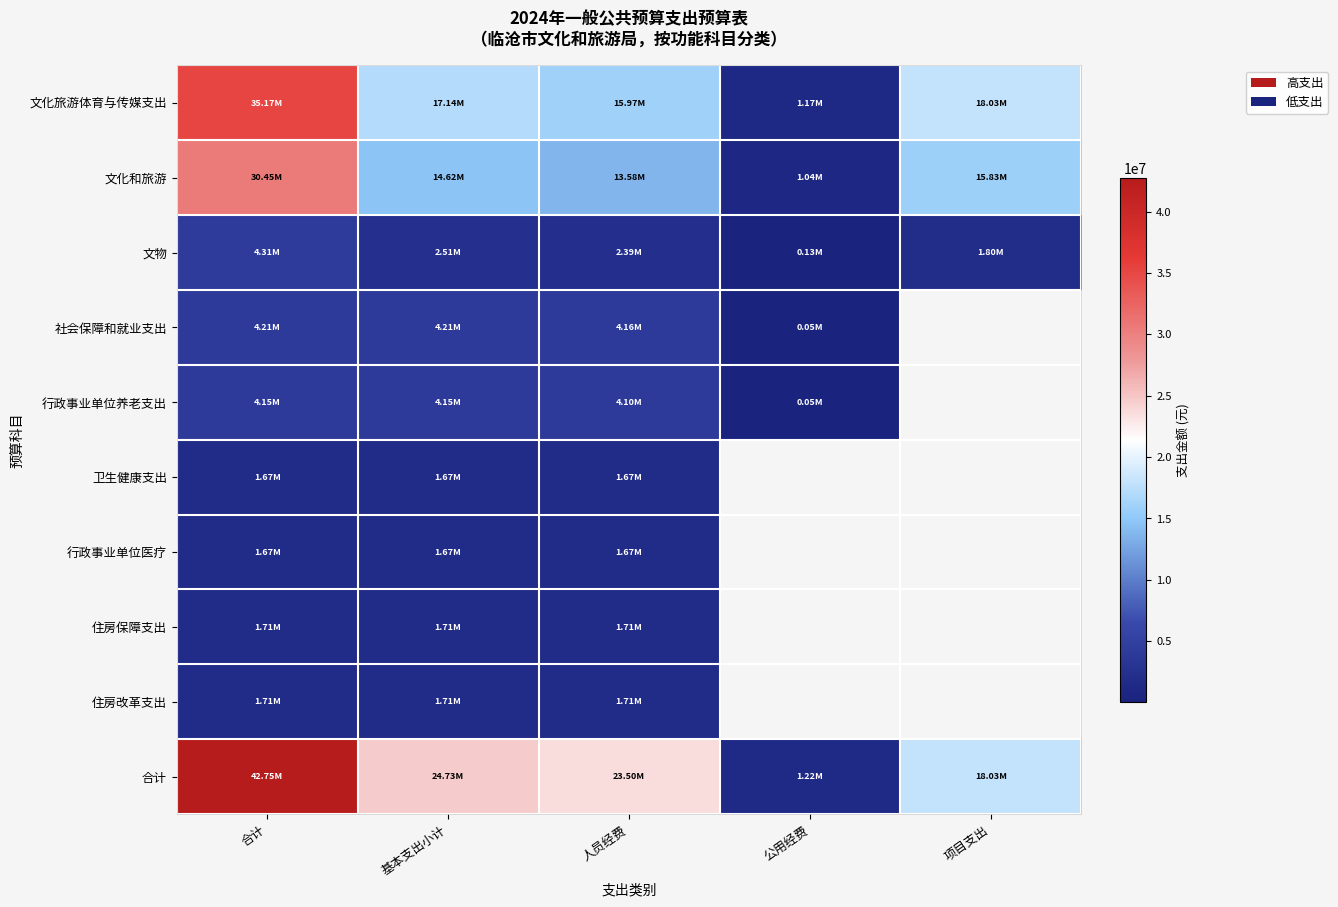

The value of 合计 at 项目支出 is 18027000.0. True or false?

True